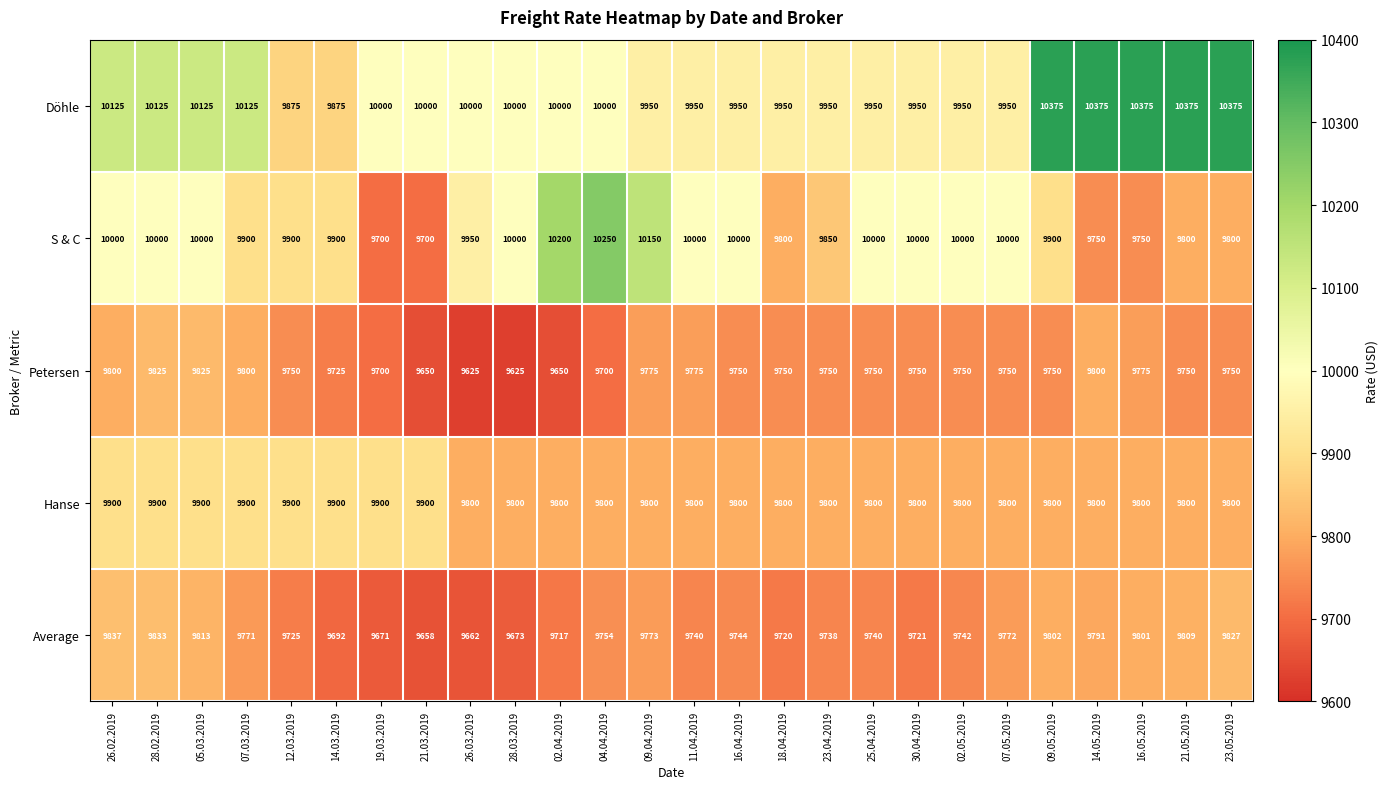

What is the difference between the maximum and minimum values in the Hanse series?

100